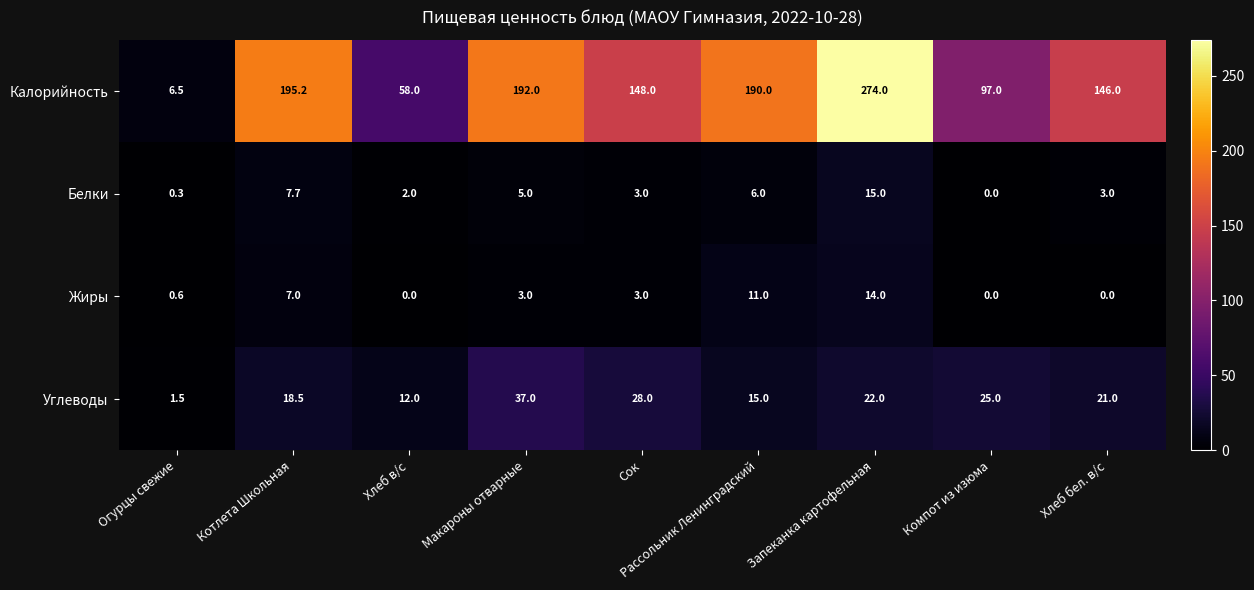

Is the value of Углеводы at Сок greater than the value of Калорийность at Хлеб бел. в/с?

No